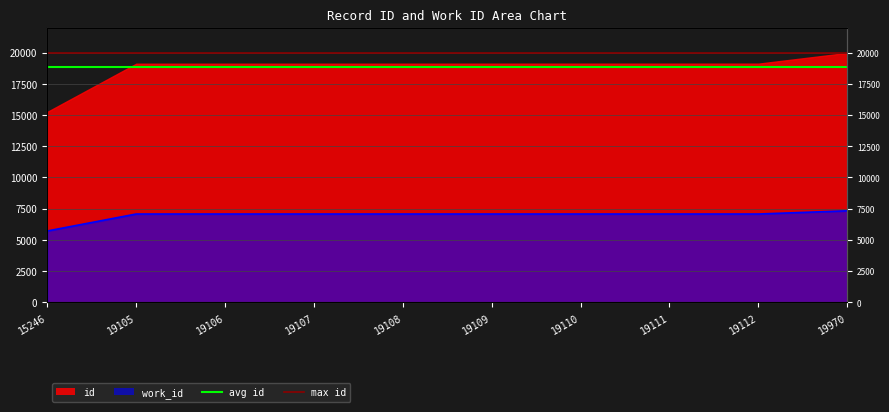

Rank the categories by value from highest to lowest.

19970, 19105, 19106, 19107, 19108, 19109, 19110, 19111, 19112, 15246